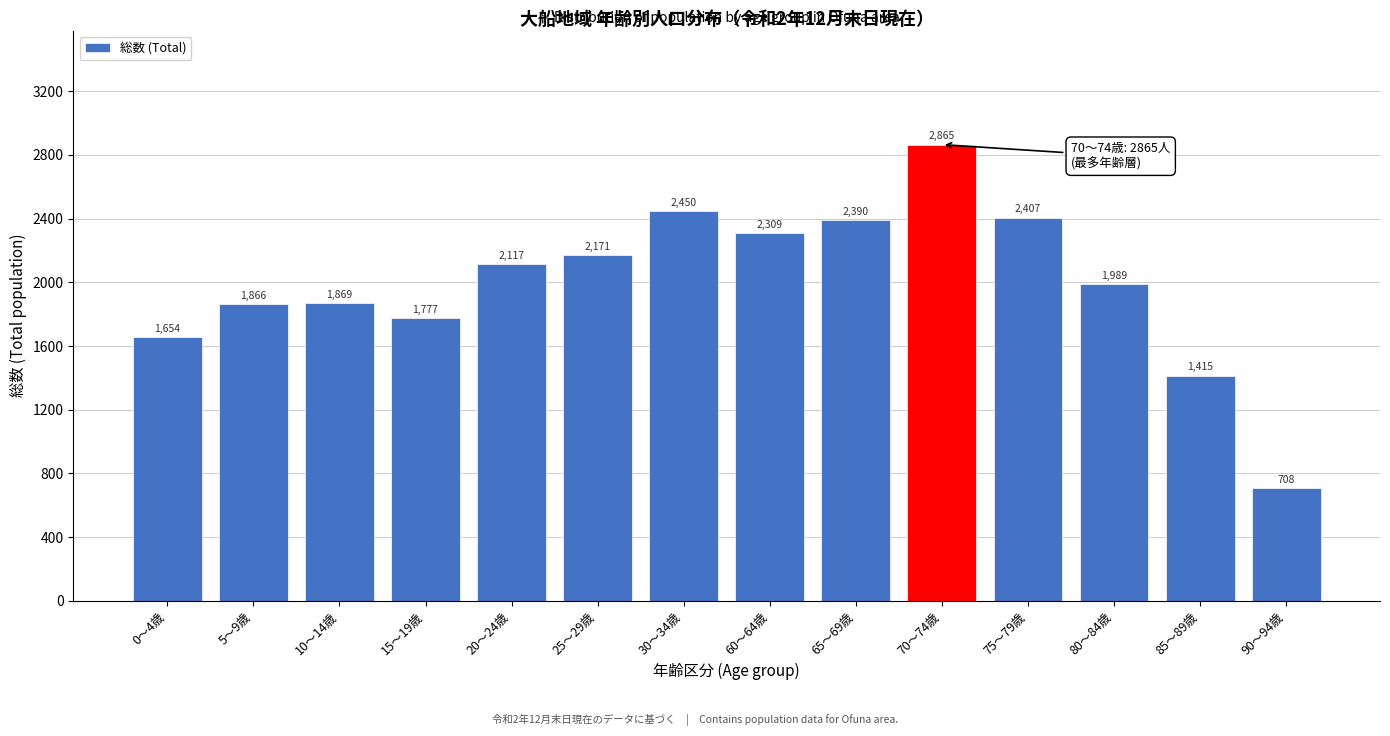

Reading left to right, what are all the values shown in this chart?

1654	1866	1869	1777	2117	2171	2450	2309	2390	2865	2407	1989	1415	708